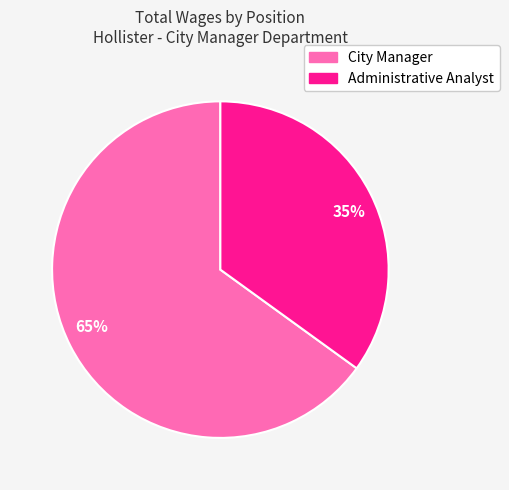

Rank the categories by value from lowest to highest.

35%, 65%